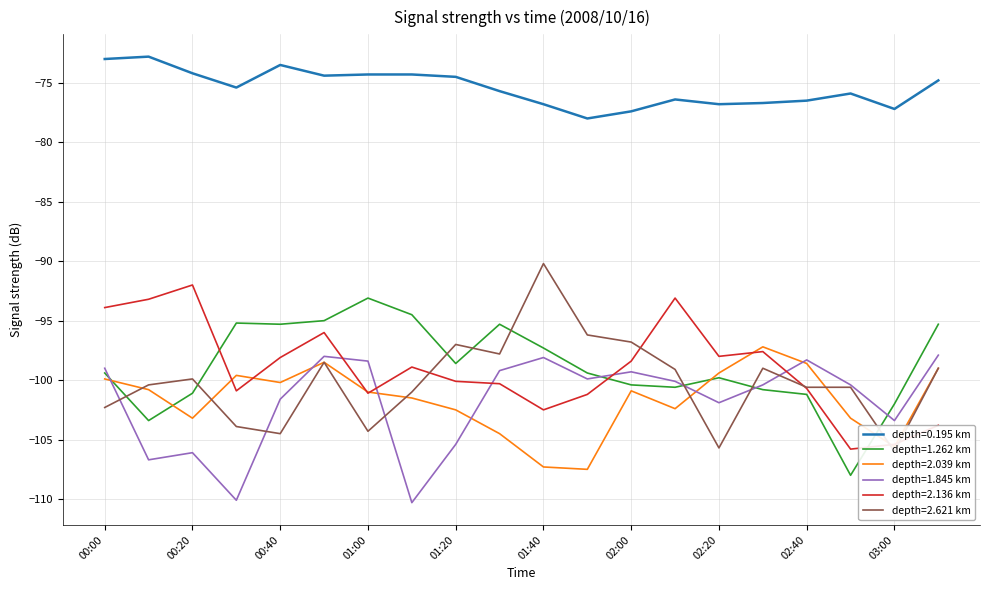

At which category does the chart reach its peak across all series?

00:10